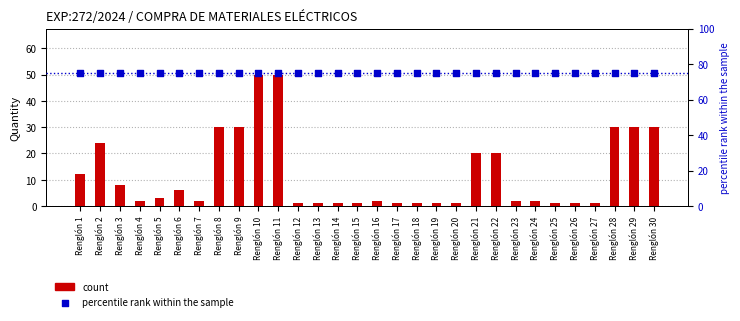

At how many categories does at least one series exceed 17?

30